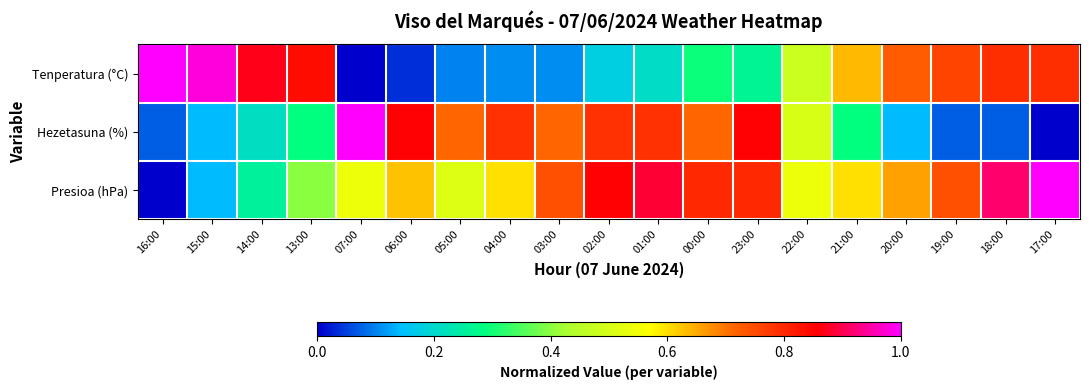

Reading left to right, transcribe all the data shown in this chart.

Tenperatura (°C): 16:00=1.0	15:00=1.0	14:00=0.9	13:00=0.8	07:00=0.0	06:00=0.0	05:00=0.1	04:00=0.1	03:00=0.1	02:00=0.2	01:00=0.2	00:00=0.3	23:00=0.3	22:00=0.5	21:00=0.6	20:00=0.7	19:00=0.8	18:00=0.8	17:00=0.8
Hezetasuna (%): 16:00=0.1	15:00=0.1	14:00=0.2	13:00=0.3	07:00=1.0	06:00=0.9	05:00=0.7	04:00=0.8	03:00=0.7	02:00=0.8	01:00=0.8	00:00=0.7	23:00=0.9	22:00=0.5	21:00=0.3	20:00=0.1	19:00=0.1	18:00=0.1	17:00=0.0
Presioa (hPa): 16:00=0.0	15:00=0.1	14:00=0.3	13:00=0.4	07:00=0.5	06:00=0.6	05:00=0.5	04:00=0.6	03:00=0.7	02:00=0.9	01:00=0.9	00:00=0.8	23:00=0.8	22:00=0.5	21:00=0.6	20:00=0.7	19:00=0.7	18:00=0.9	17:00=1.0